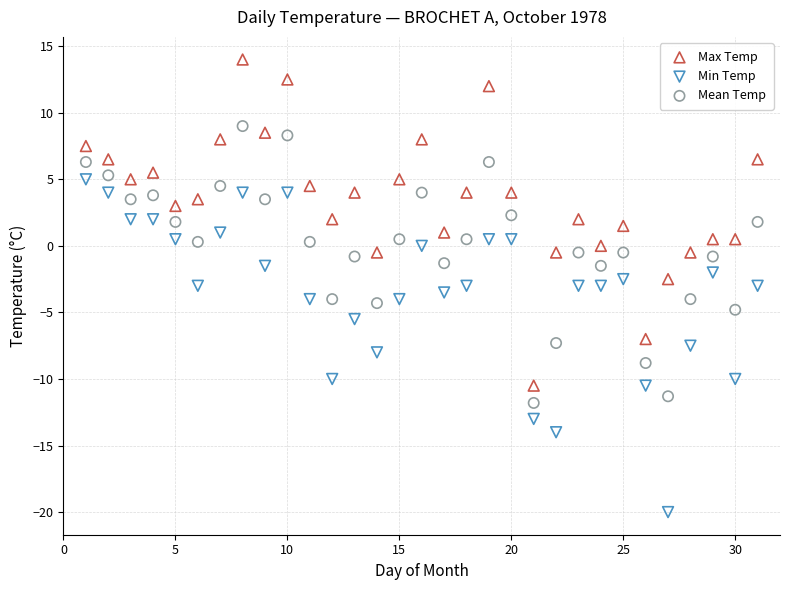

Which series contains the lowest Y value?

Min Temp